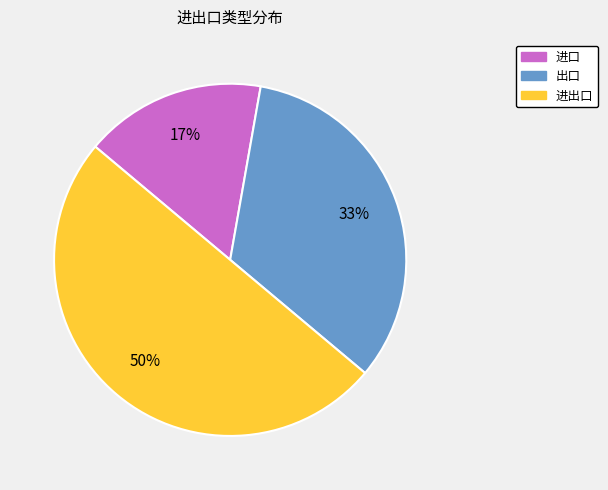

What percentage is the 进口 slice, to the nearest percent?

17%